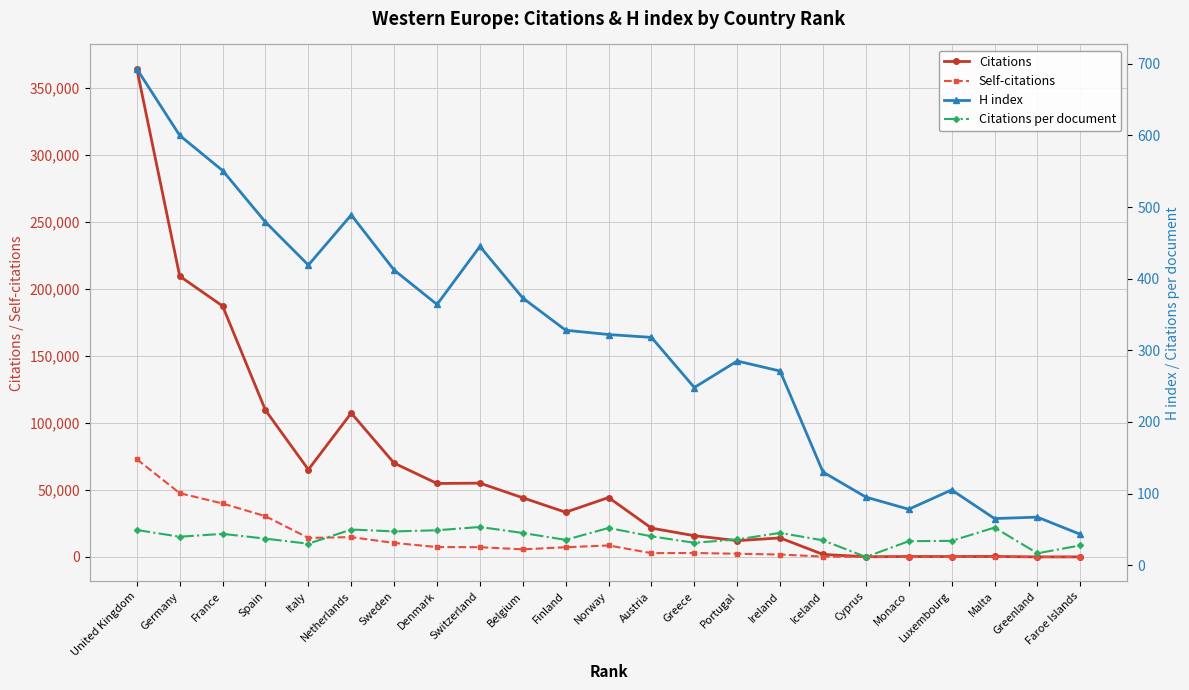

Is it true that Citations equals 187238.0 at France?

True